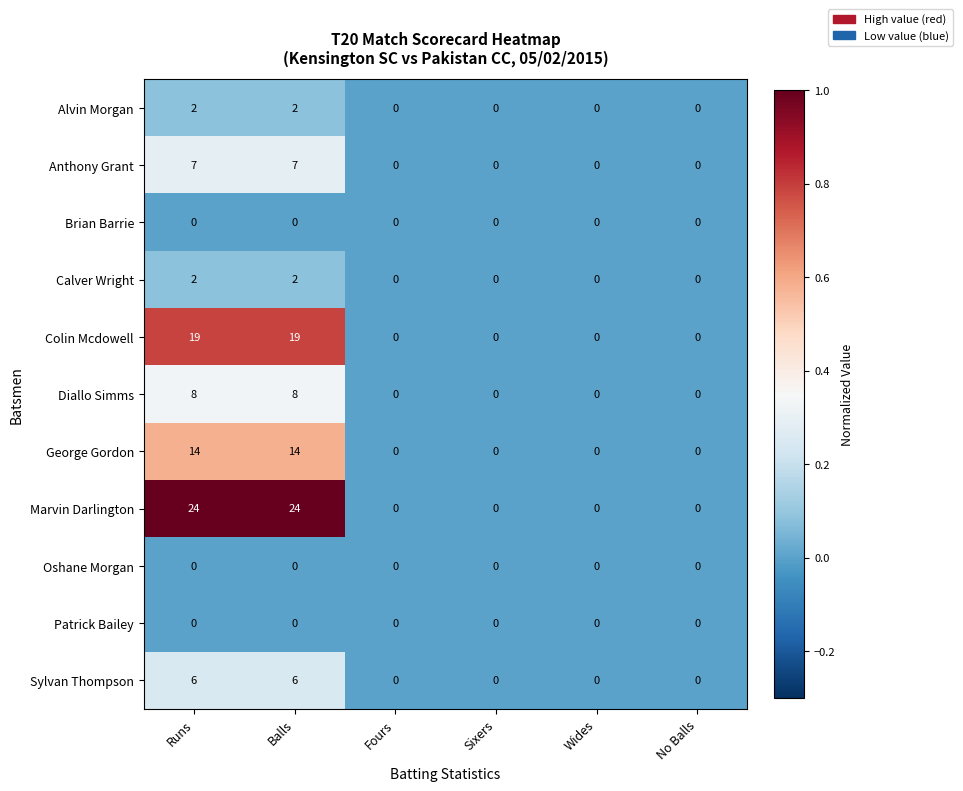

What is the maximum value shown in the chart?

24